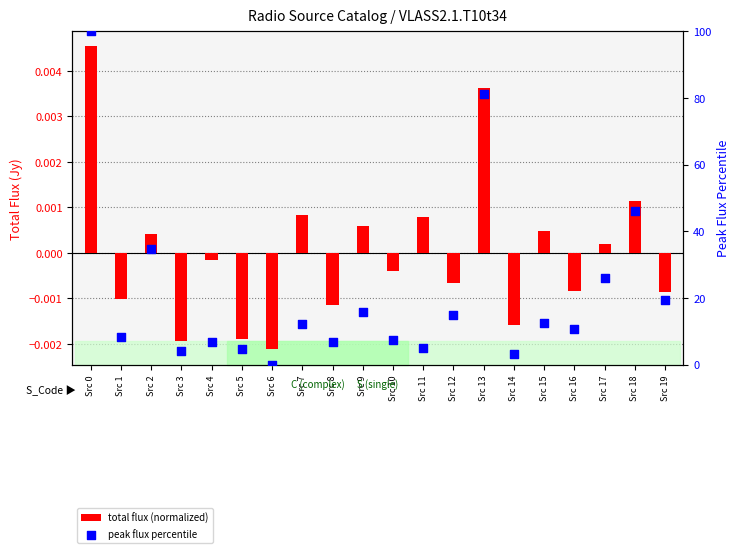

What is the total value across all series at Src 8?

6.6